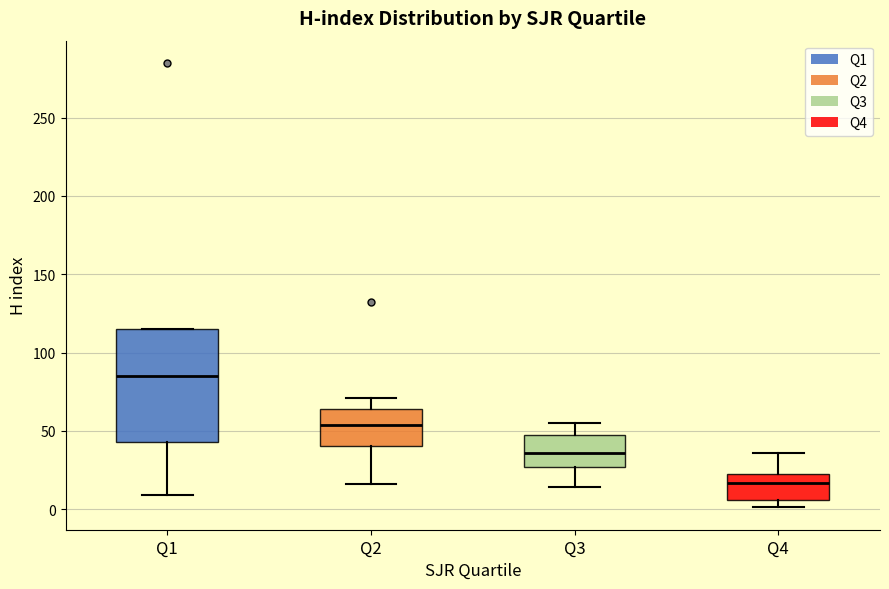

Comparing the boxes themselves (not the whiskers), which one is the tallest?

Q1